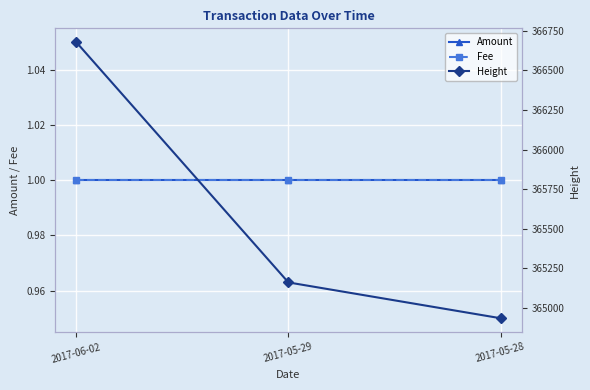

Reading left to right, list all the values displayed in this chart.

Amount: 2017-06-02=1	2017-05-29=1	2017-05-28=1
Fee: 2017-06-02=1	2017-05-29=1	2017-05-28=1
Height: 2017-06-02=366678	2017-05-29=365161	2017-05-28=364935